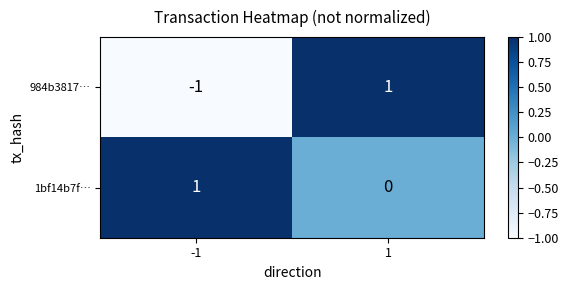

Is the value of 1bf14b7f… at -1 greater than the value of 984b3817… at -1?

Yes